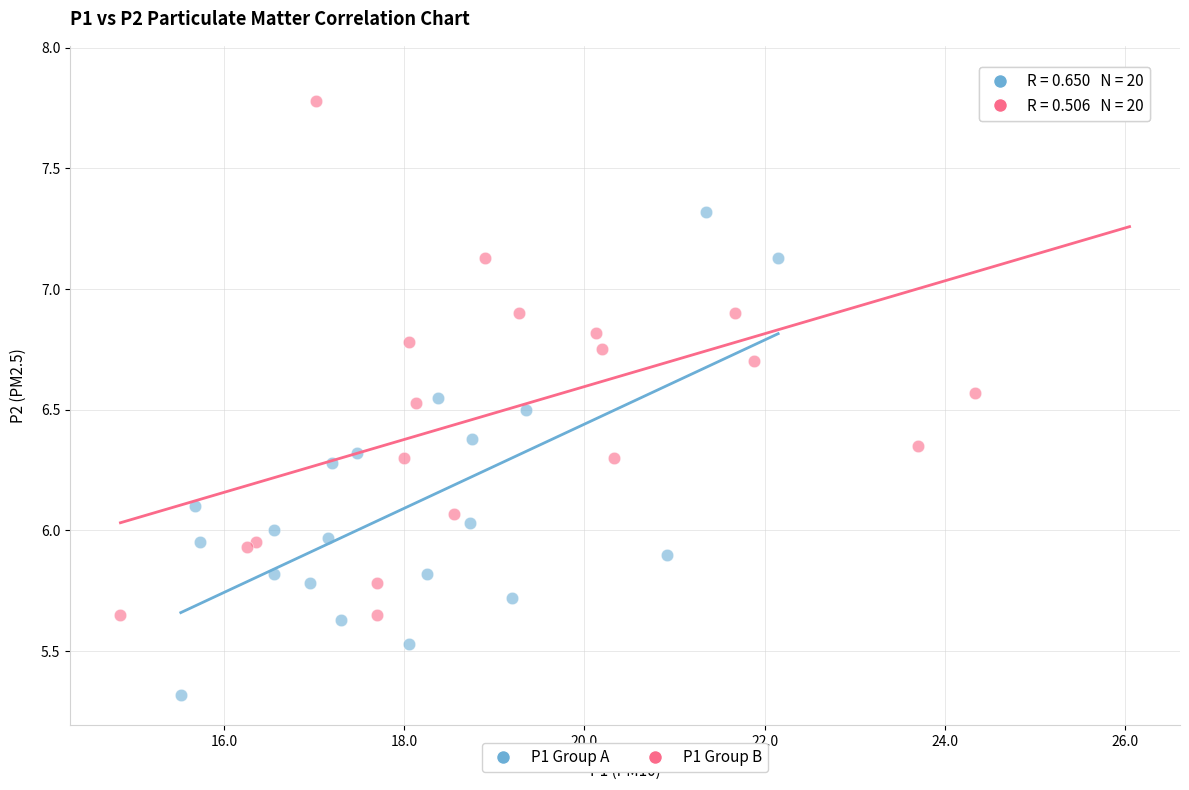

Which series has the widest spread of Y values?

P1 Group B